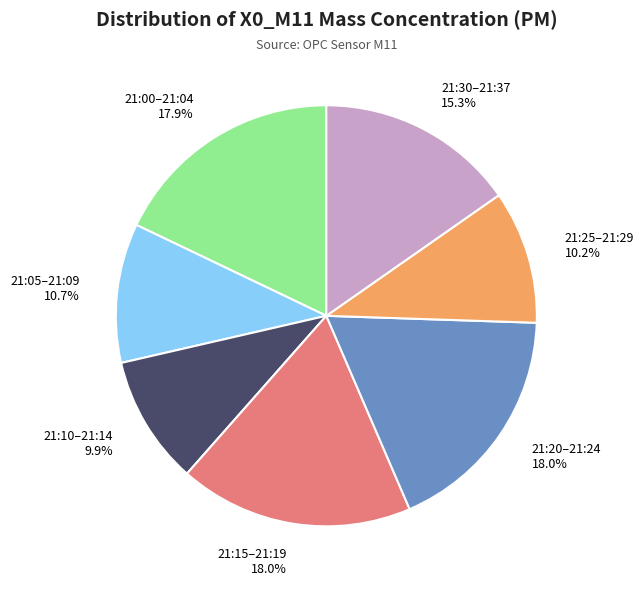

Does 21:30–21:37 account for over 50% of the chart?

No